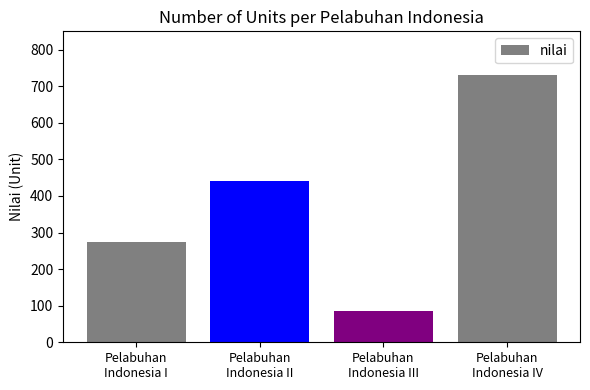

Read the value at Pelabuhan
Indonesia IV, to the nearest 50.

750